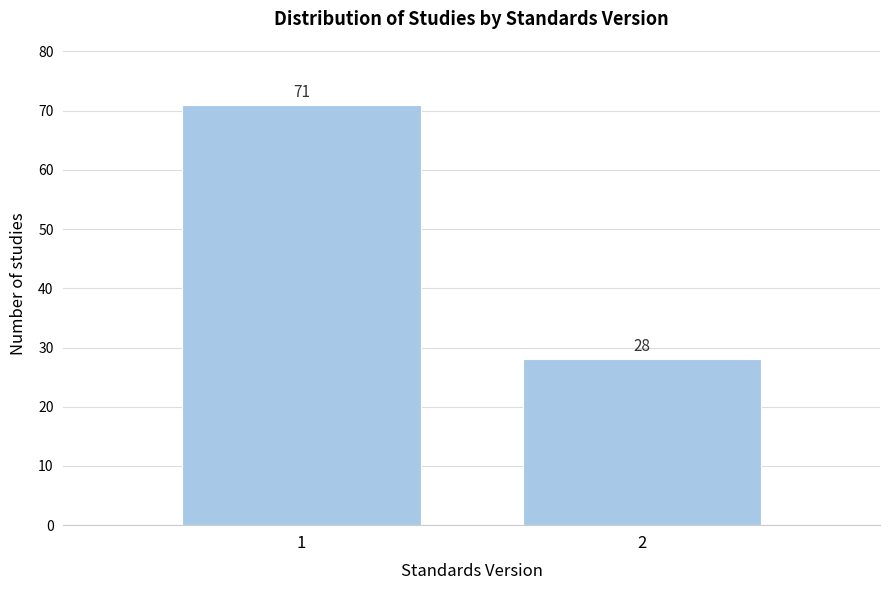

Reading left to right, extract all data points from this chart.

71	28